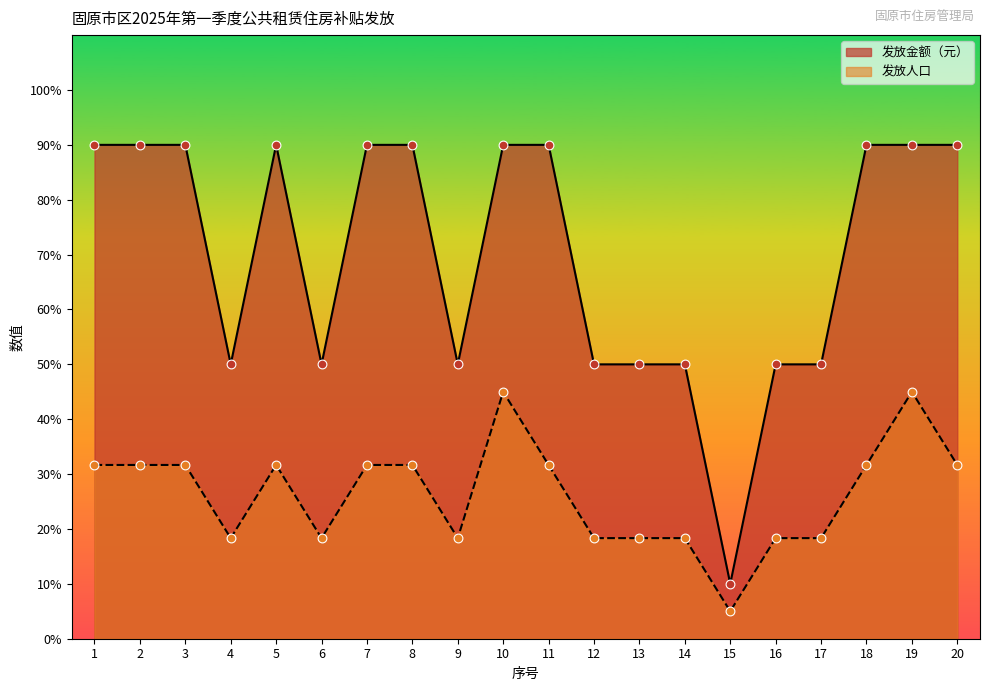

At which category is the sum across all series the highest?

10